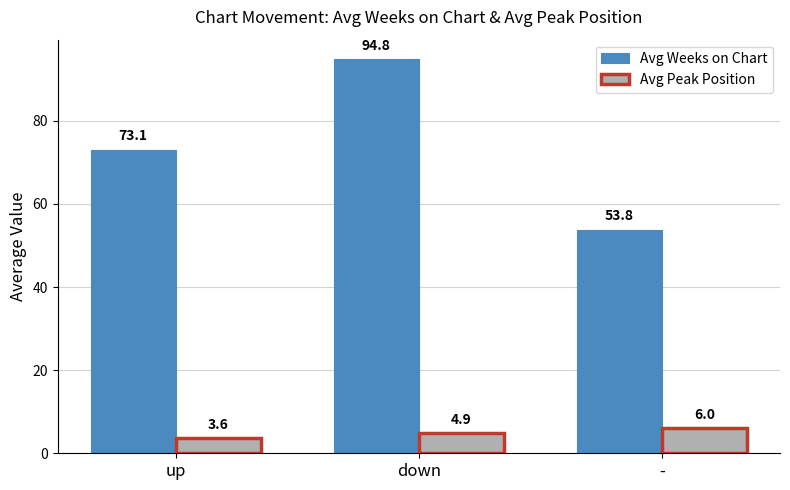

Is the value of Avg Peak Position at - greater than the value of Avg Weeks on Chart at -?

No